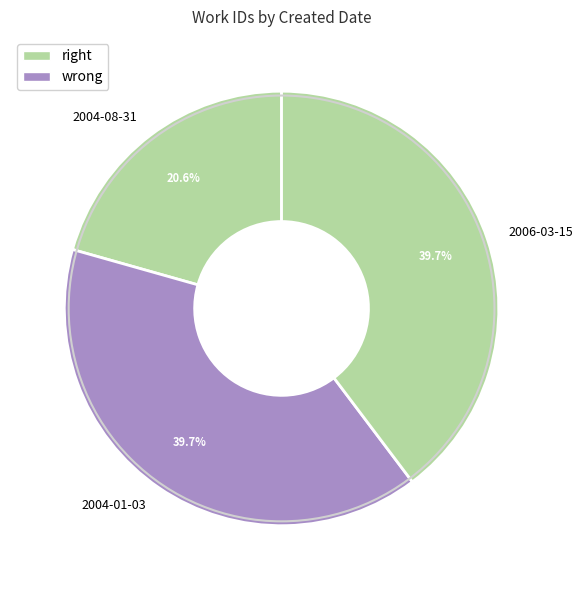

How many segments does this pie chart have?

3